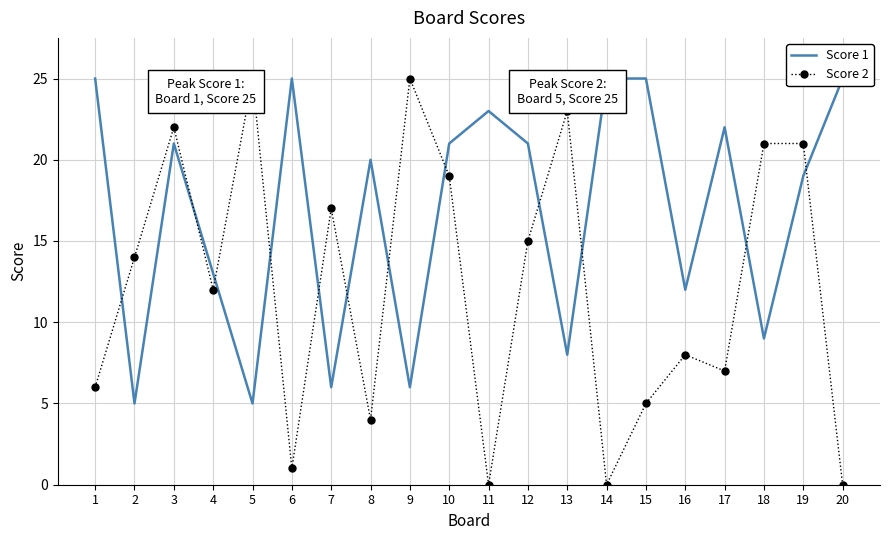

The value of Score 1 at 17 is 22. True or false?

True